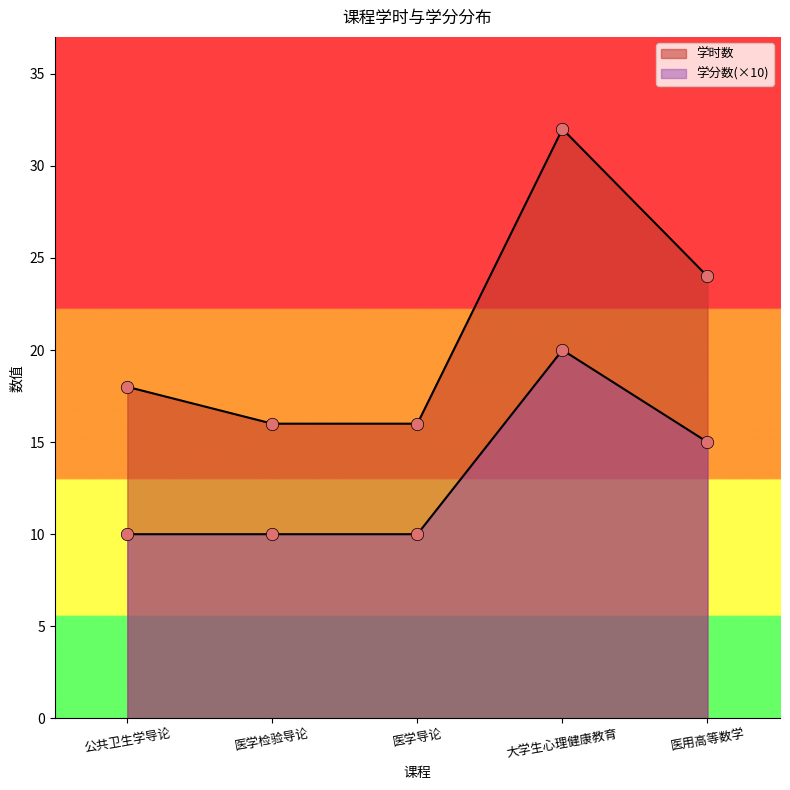

Which series has the largest total across all categories?

学时数